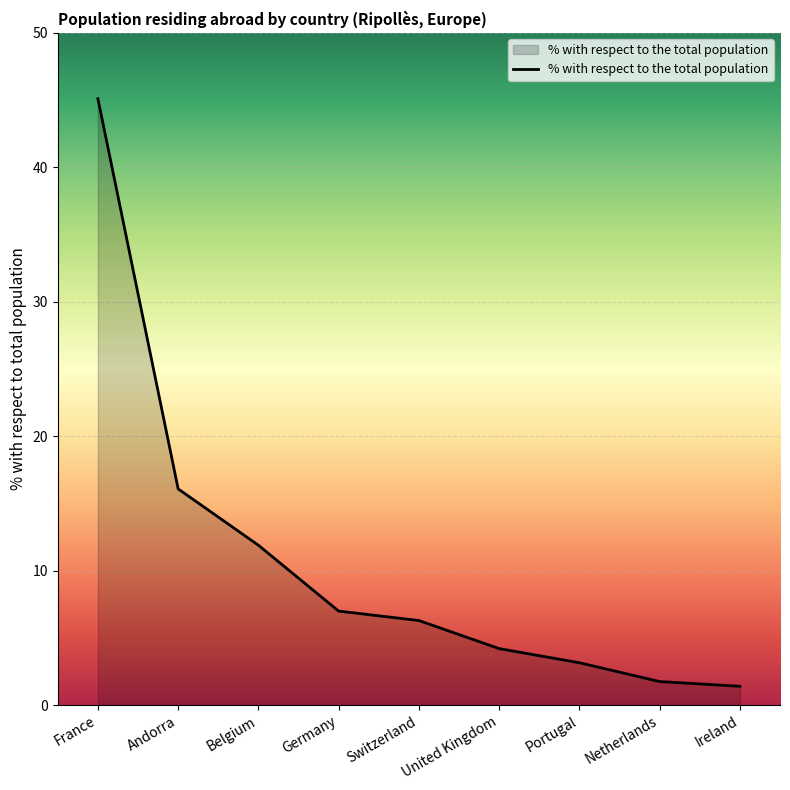

What value does the data have at Germany?

7.0